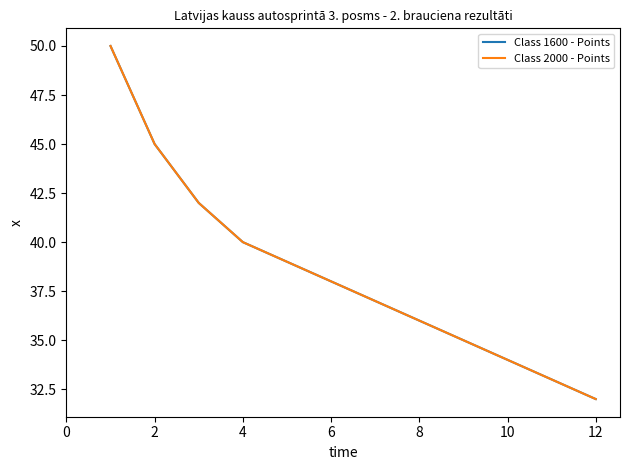

Does the chart display data point markers on the line(s)?

No